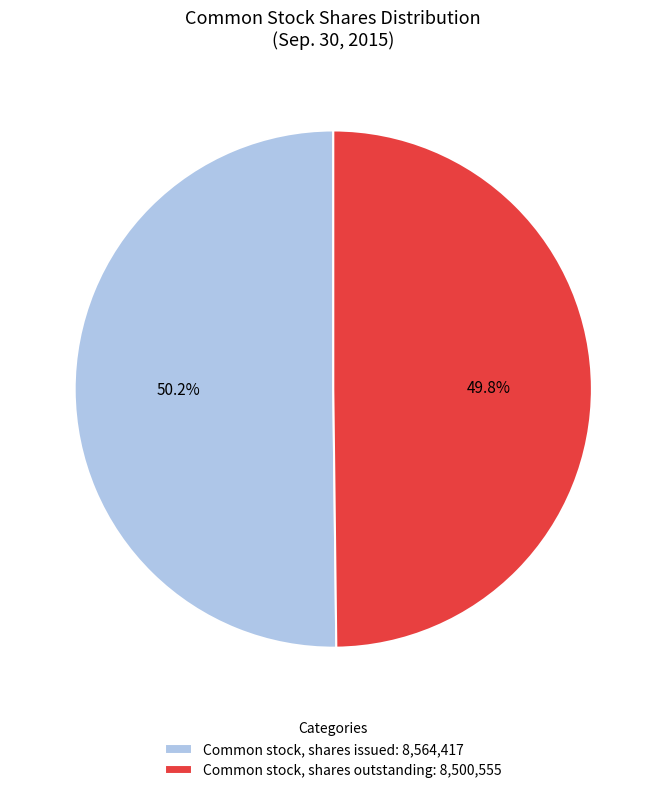

To the nearest percent, what is the average slice percentage?

50%